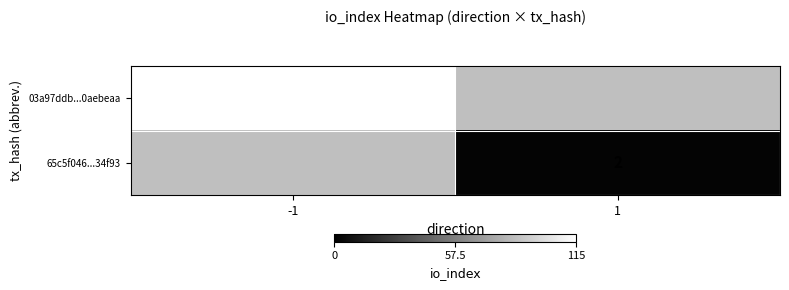

What is the minimum value shown in the chart?

2.0